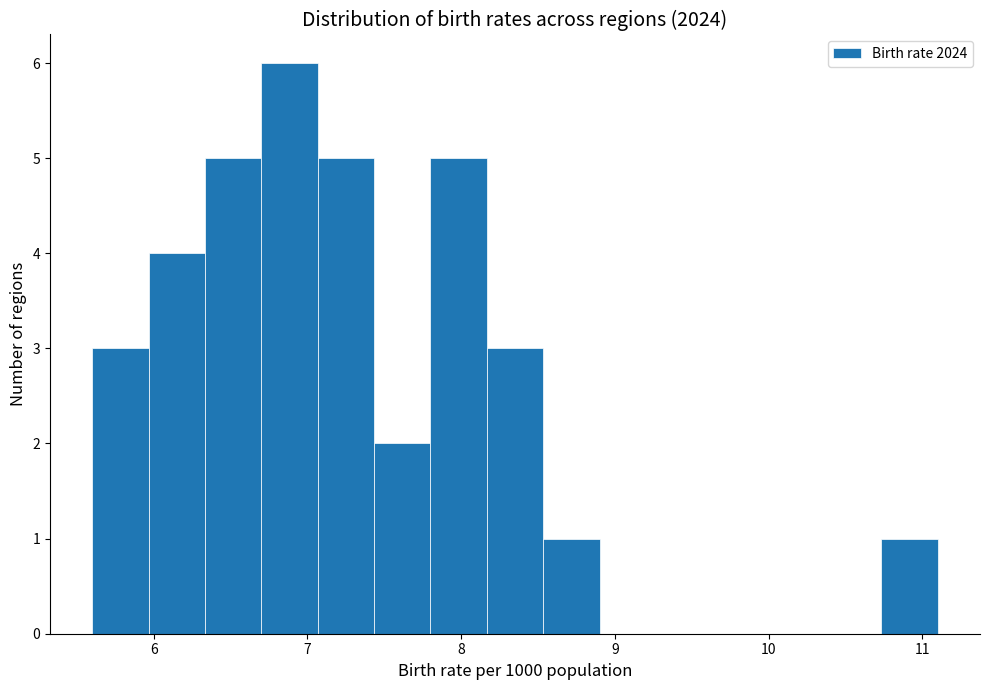

Around what value on the x-axis is the tallest bar? Give the approximate position of its centre, as read against the axis.

6.9